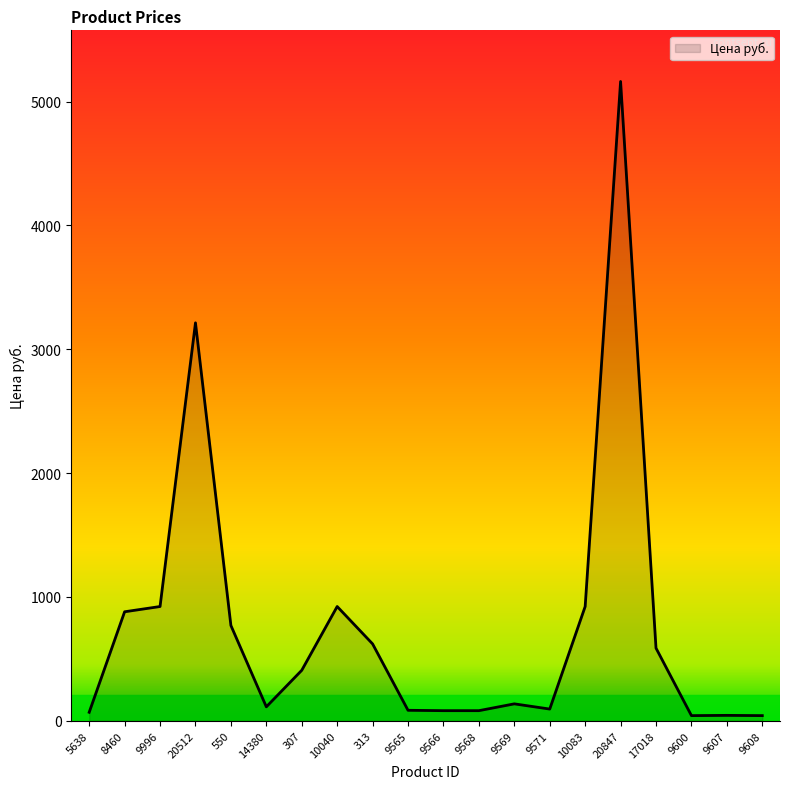

What is the difference between the maximum and minimum values?

5121.0